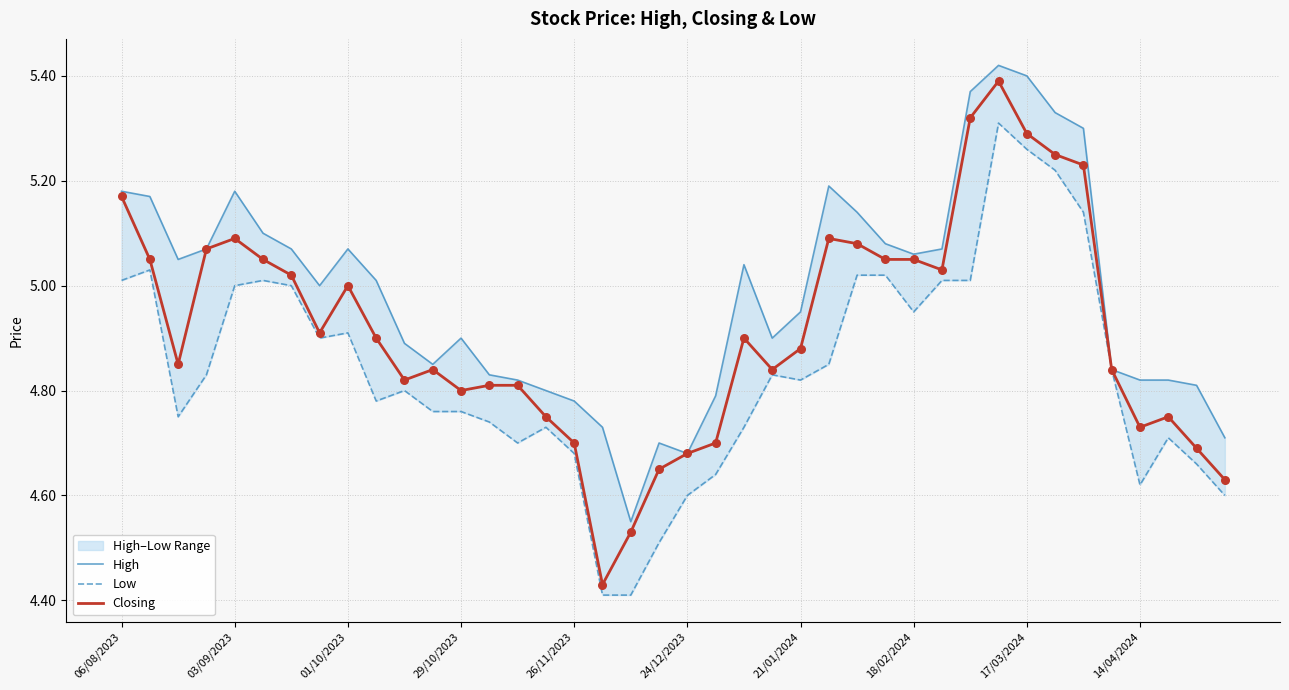

Which series has the widest spread of Y values?

Closing